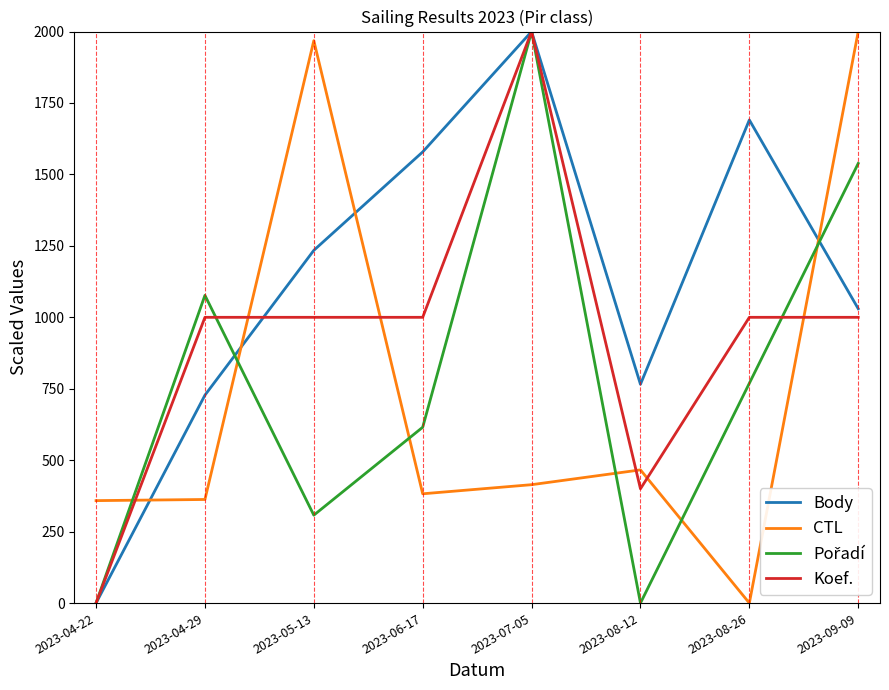

What is the maximum value for Body?

2000.0